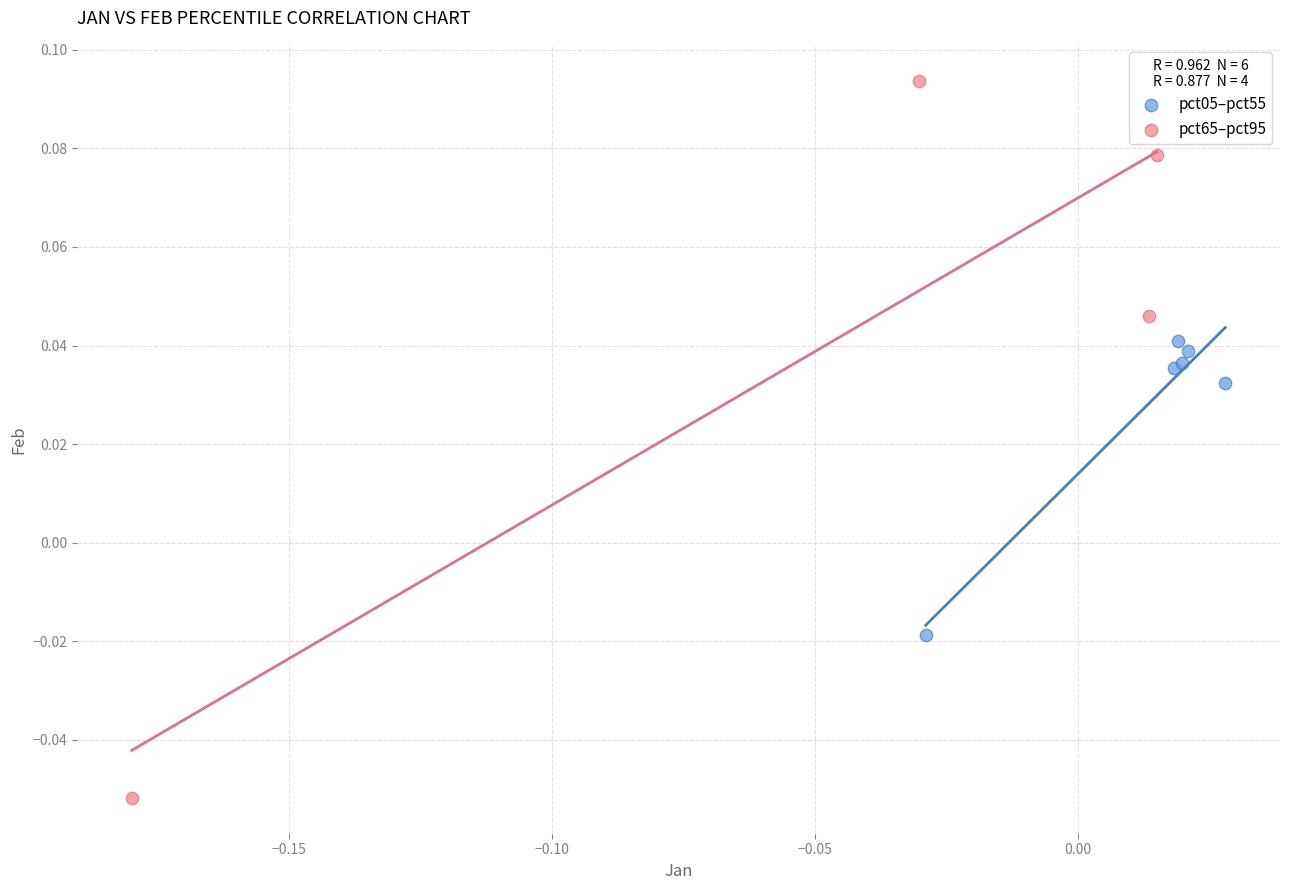

Which series contains the lowest Y value?

pct65–pct95